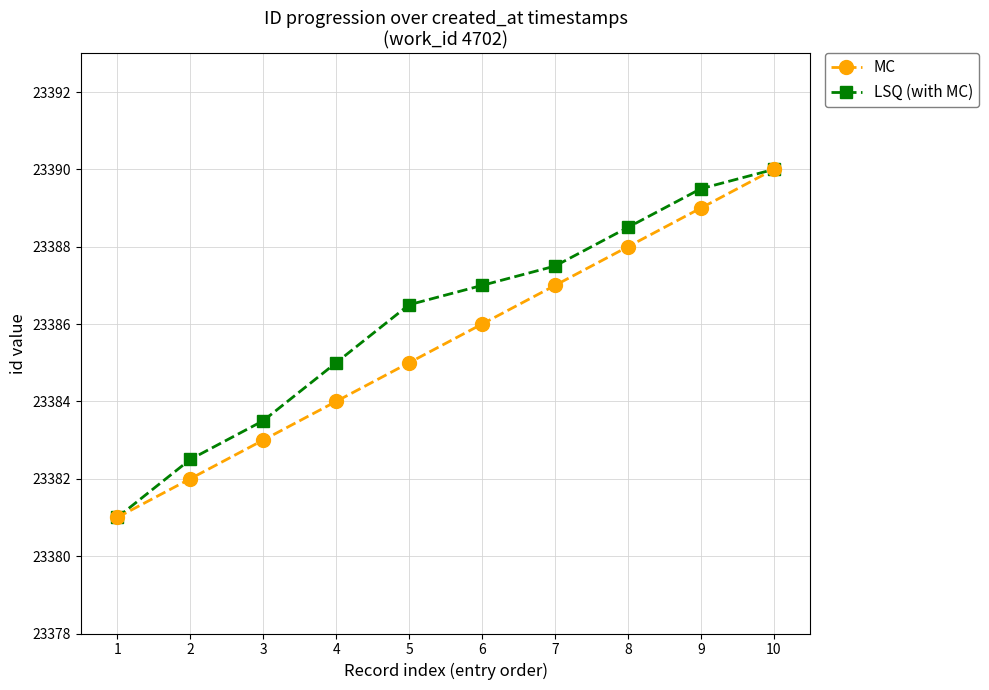

What is the spread (max minus min) of values at 6?

1.0